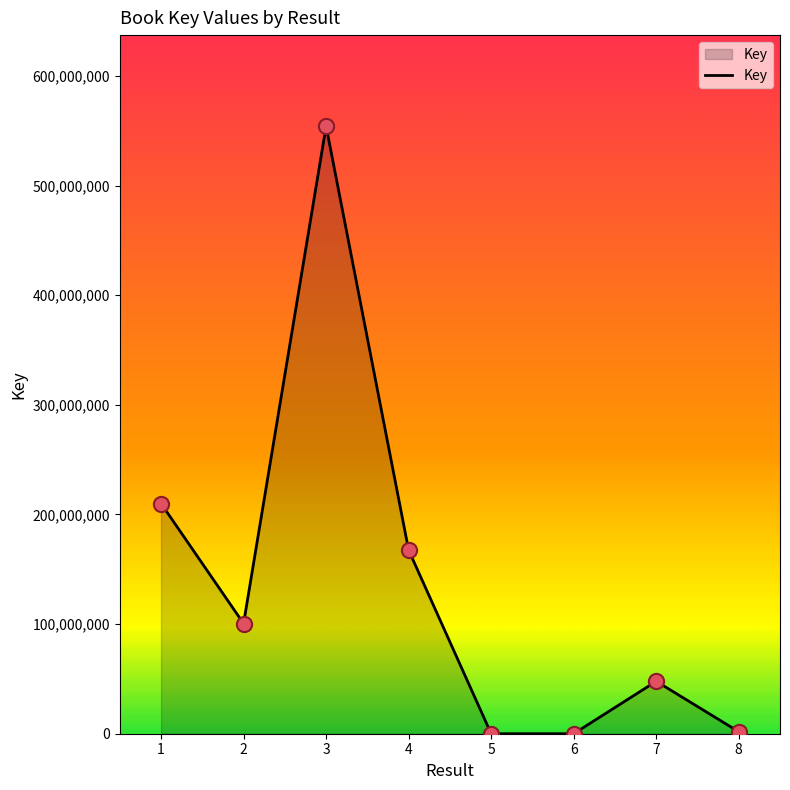

What is the ratio of the value at 2 to the value at 1?

0.5